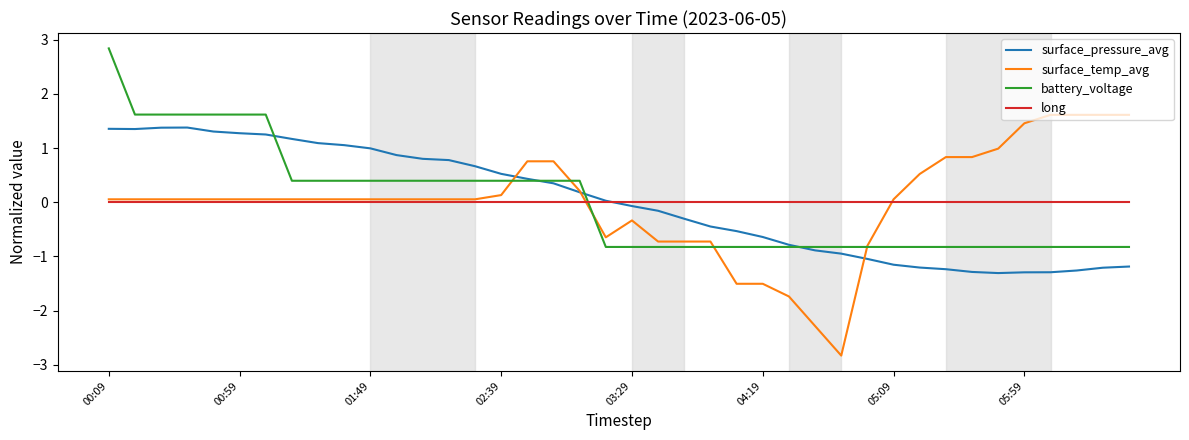

What is the lowest value of the surface_temp_avg series?

-2.8